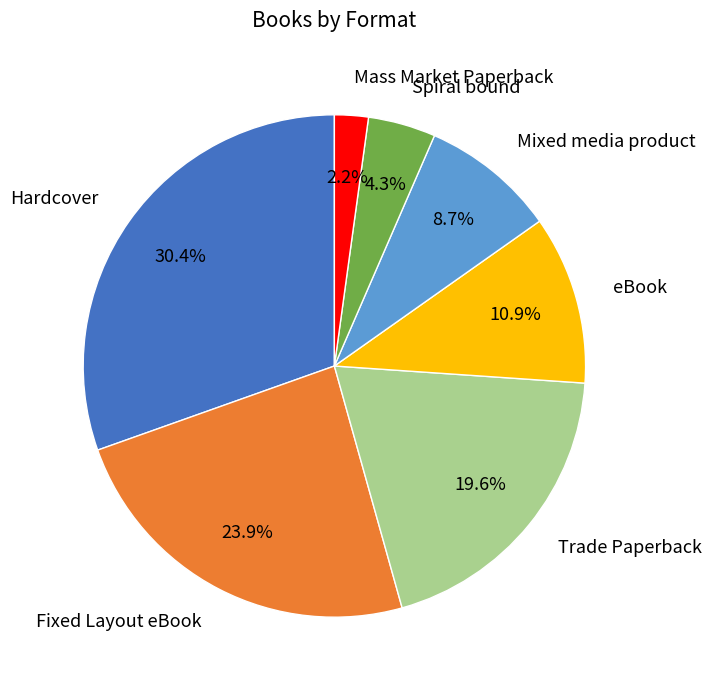

Rank the categories by value from lowest to highest.

Mass Market Paperback, Spiral bound, Mixed media product, eBook, Trade Paperback, Fixed Layout eBook, Hardcover